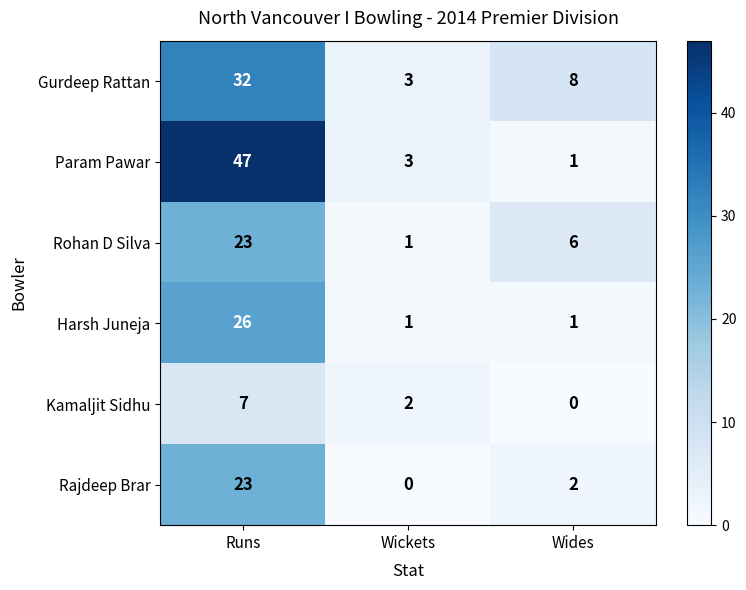

How many distinct data groups are displayed?

6